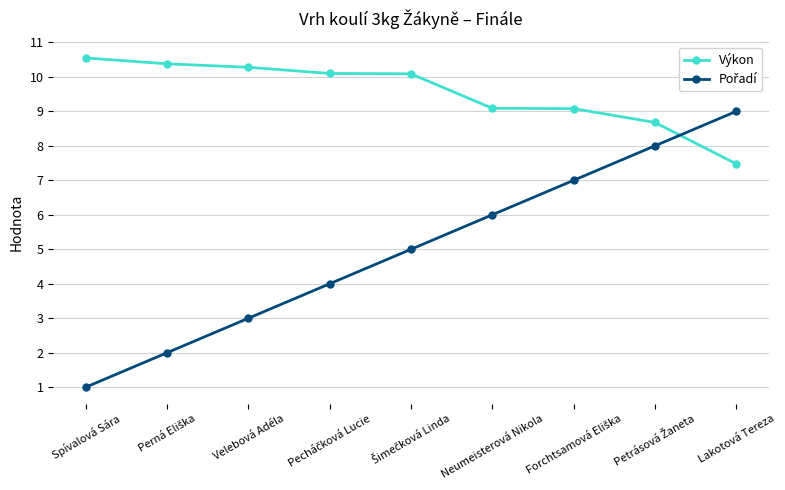

At how many categories does at least one series exceed 7?

9